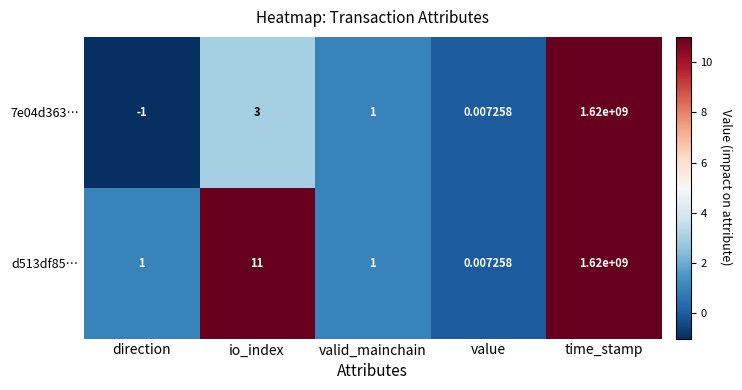

Where is 7e04d363… nearest to the value 809999999?

io_index